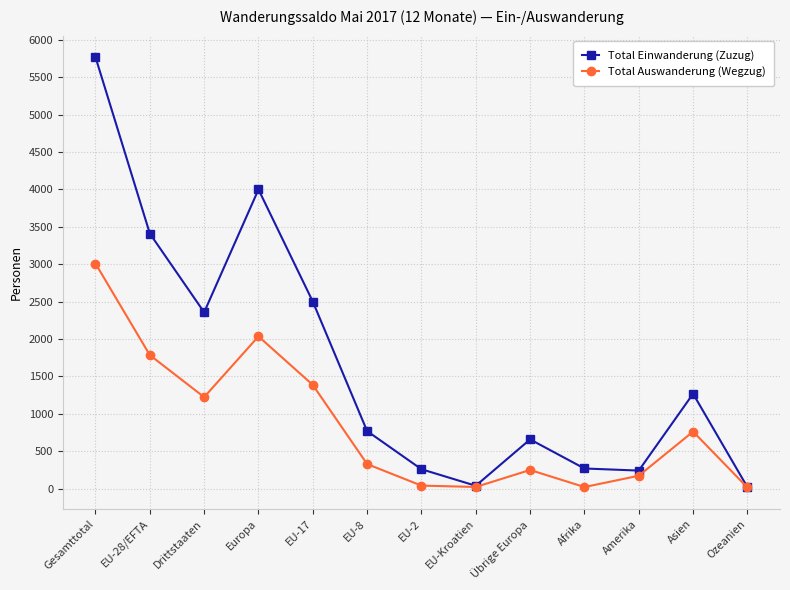

Which label corresponds to the largest value in the chart?

Gesamttotal